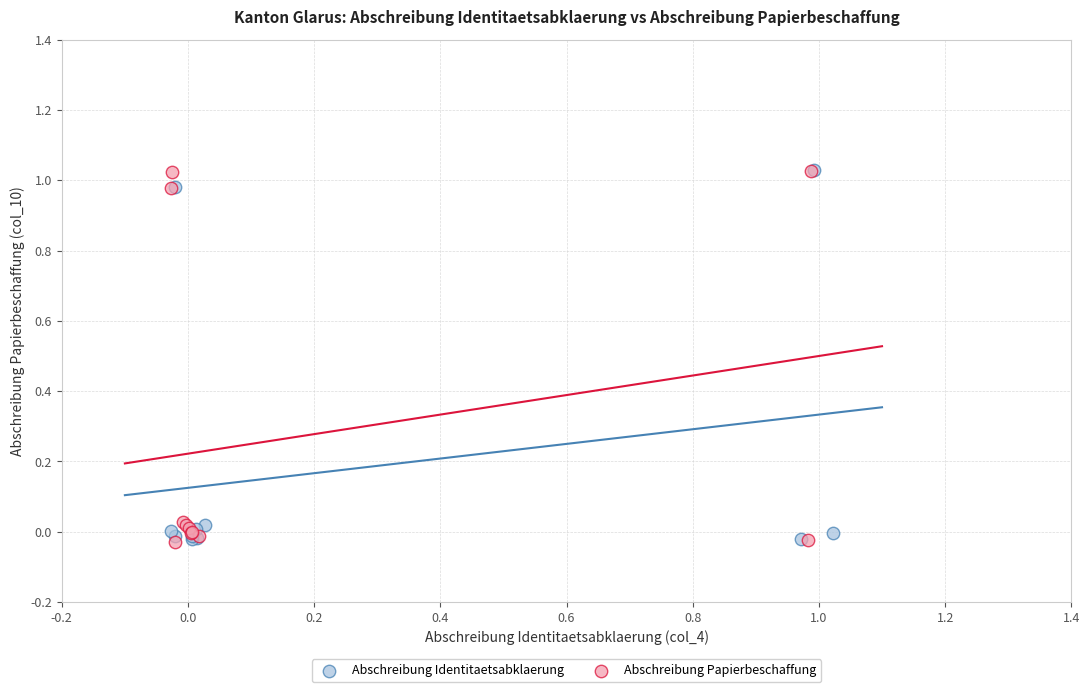

What are all the series names shown in the legend?

Abschreibung Identitaetsabklaerung, Abschreibung Papierbeschaffung